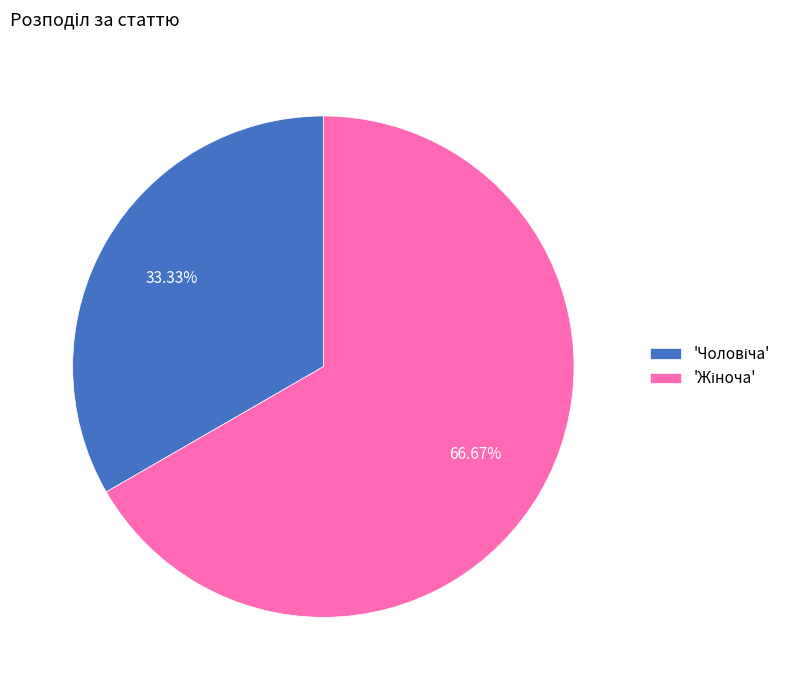

Is there a majority slice in this chart?

Yes